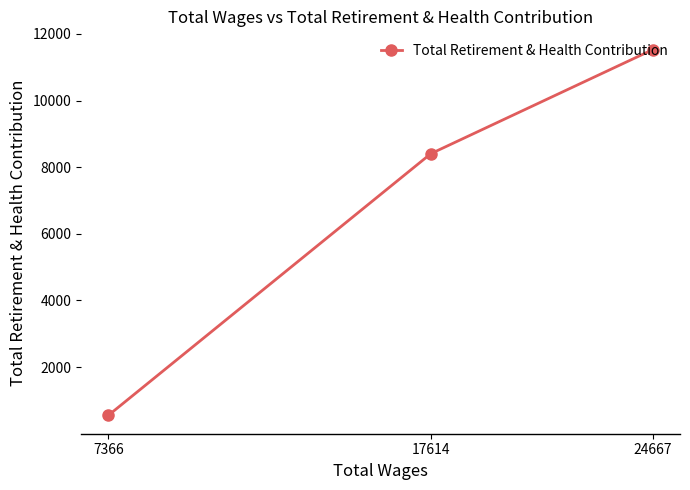

At which category does the chart reach its minimum across all series?

7366